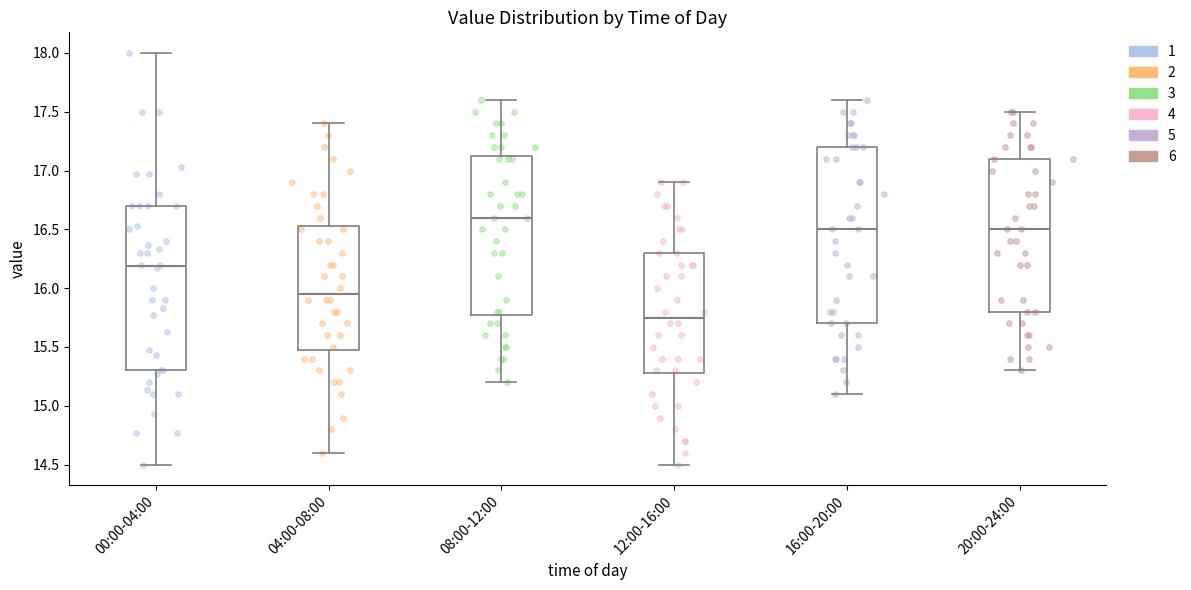

Which box is the tallest, from its lower edge to its upper edge?

16:00-20:00